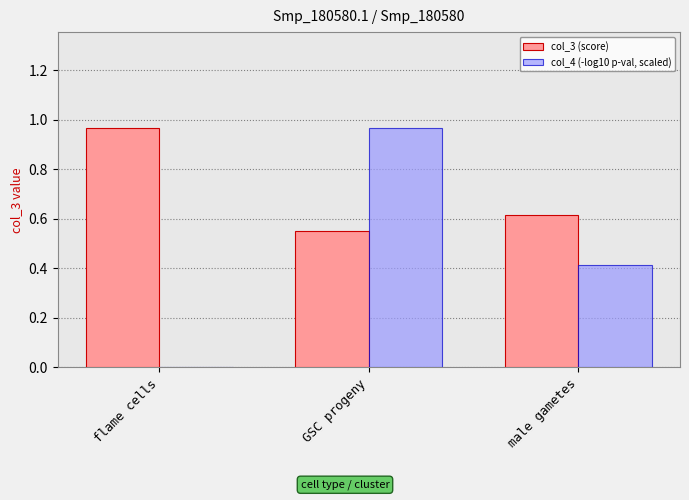

Is the value of col_4 (-log10 p-val, scaled) at flame cells greater than the value of col_3 (score) at GSC progeny?

No